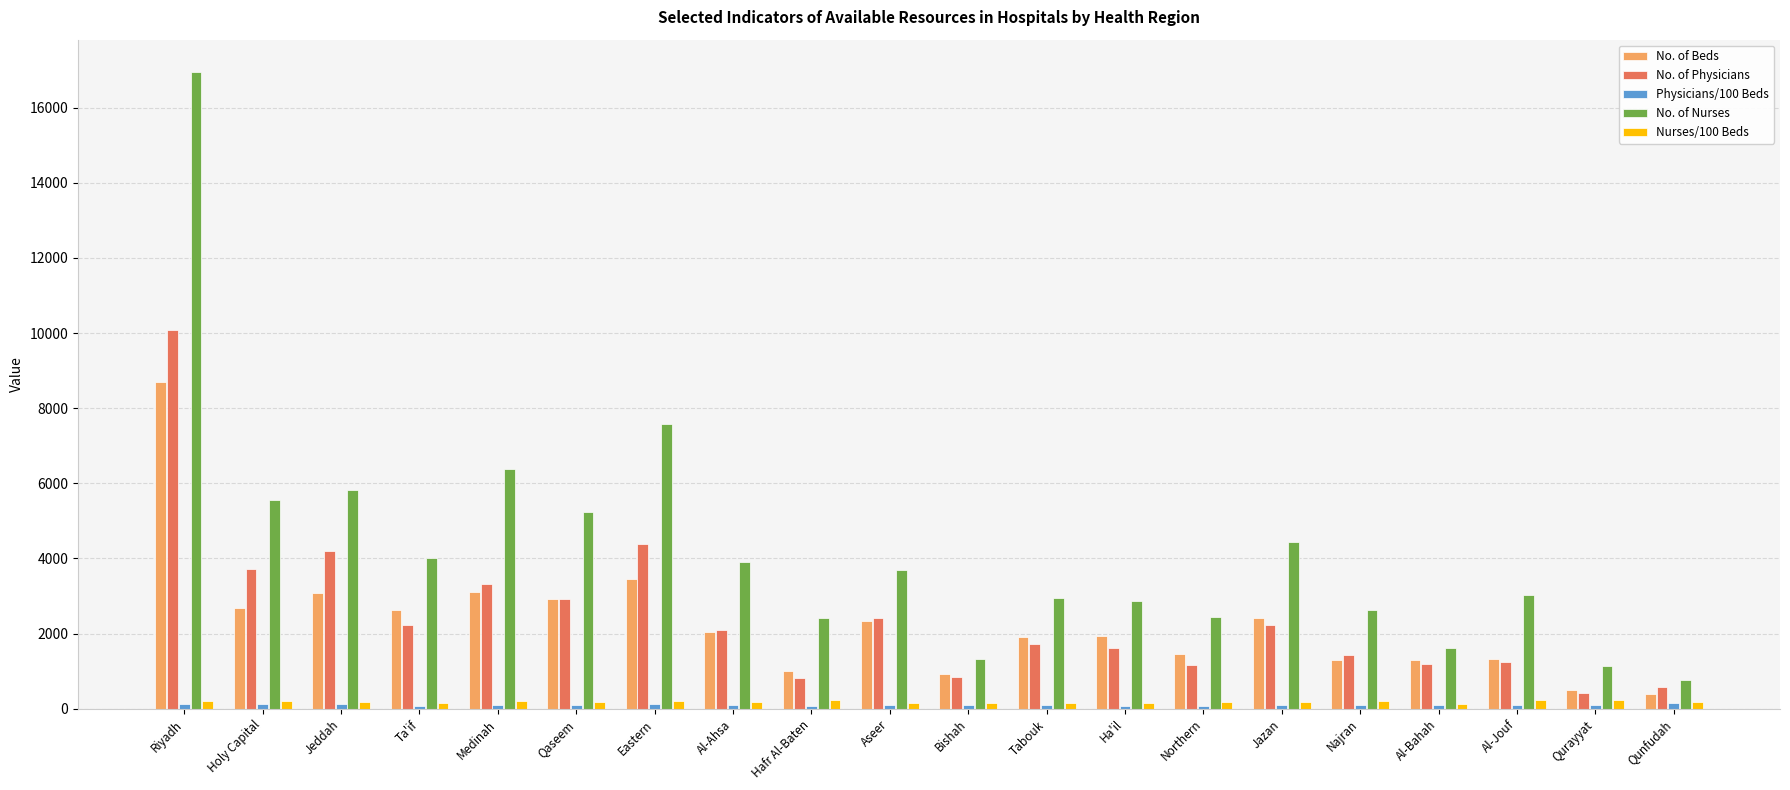

Which series has the largest total across all categories?

No. of Nurses